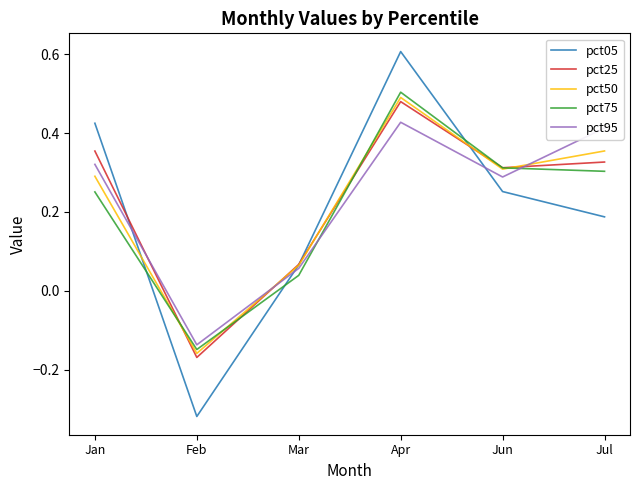

Is the value of pct50 at Apr greater than the value of pct05 at Feb?

Yes